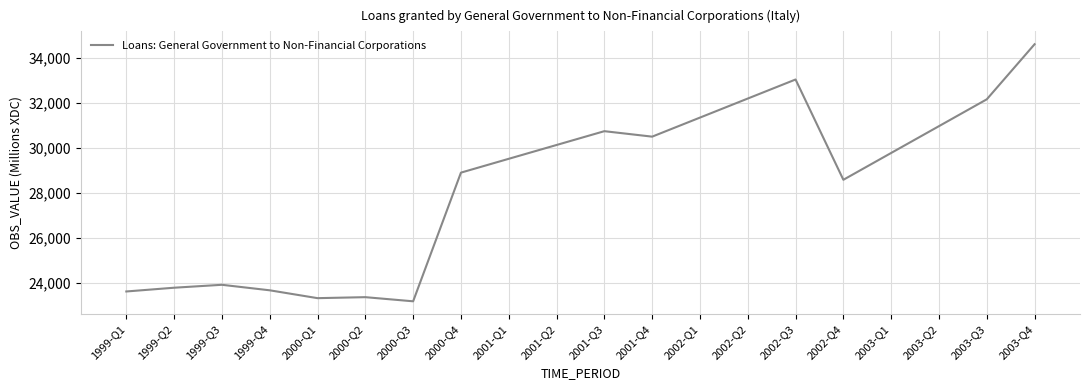

What is the greatest value displayed?

34595